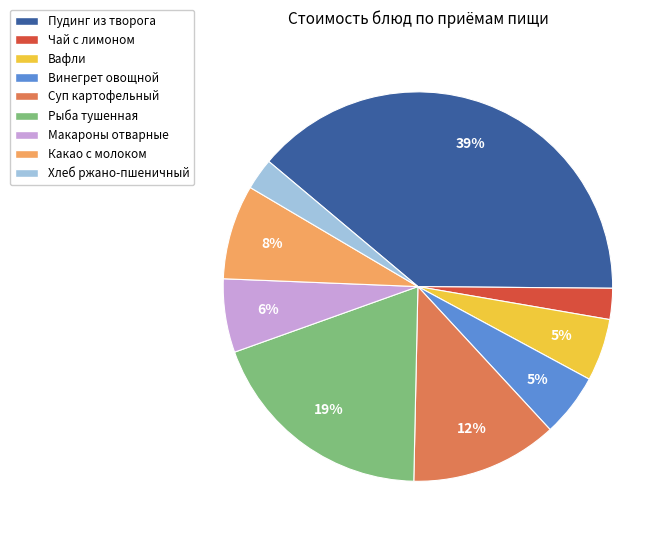

Approximately how many times larger is the value at Макароны отварные compared to Винегрет овощной?

1.2